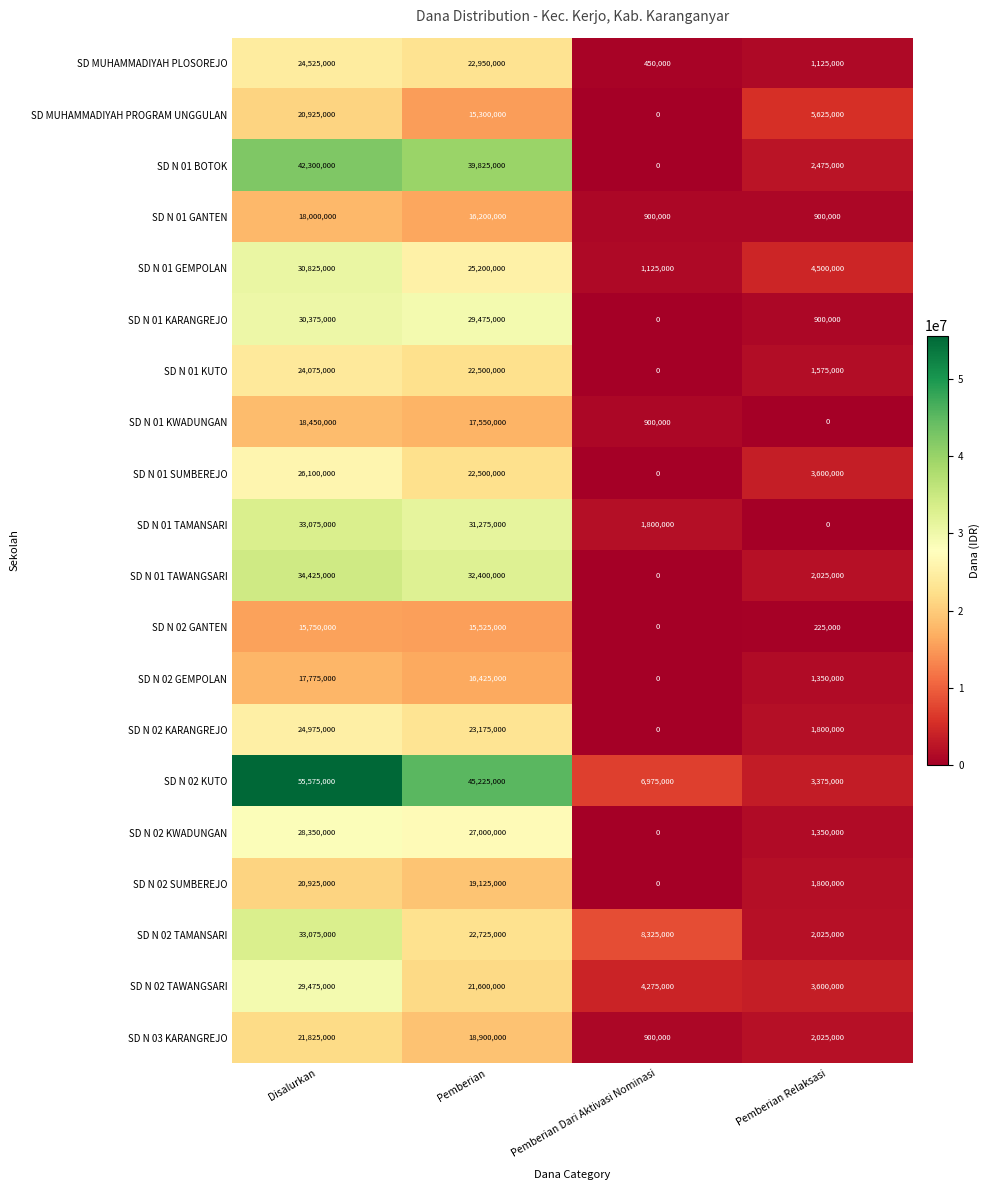

What is the sum of the SD MUHAMMADIYAH PROGRAM UNGGULAN values at Pemberian and Disalurkan?

36225000